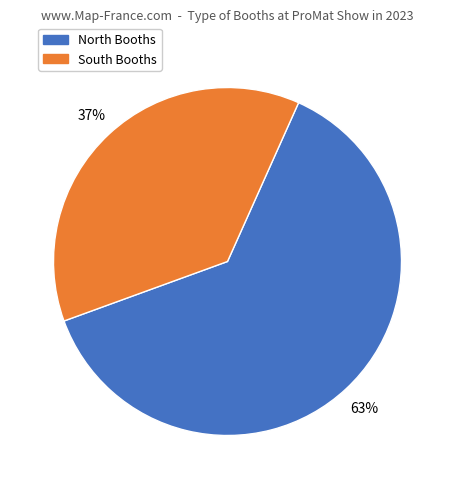

Rank the categories by value from highest to lowest.

North Booths, South Booths